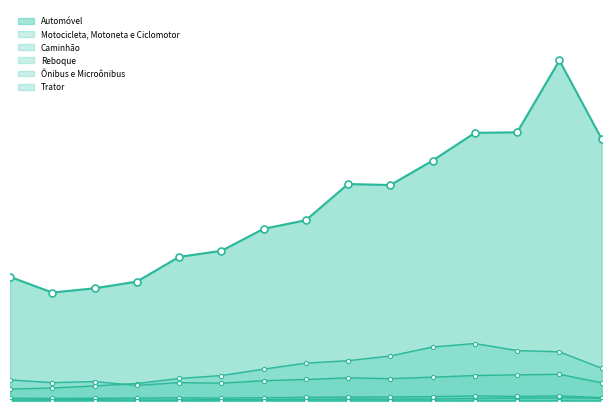

How many data points in Caminhão are above 113513?

7